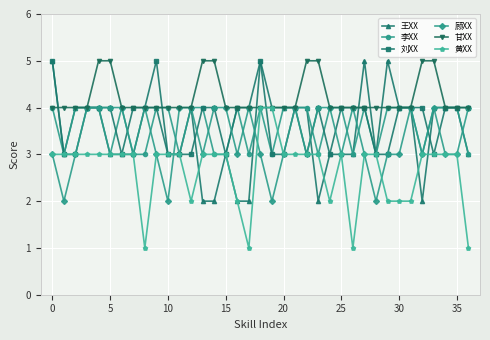

What is the value of the 顾XX point at the 20th from the left?

2